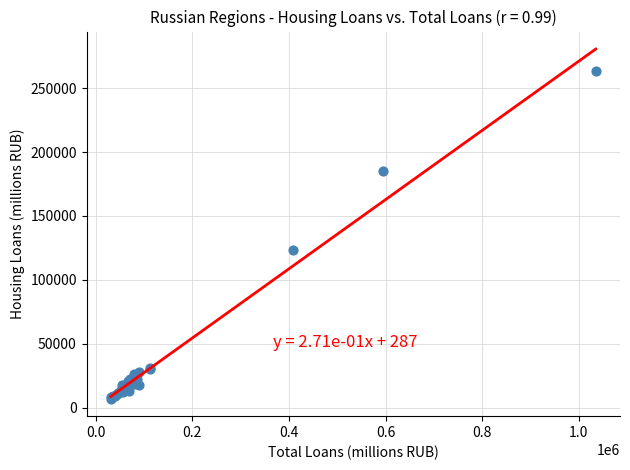

What Y value in the scatter plot is closest to 135183?

123167